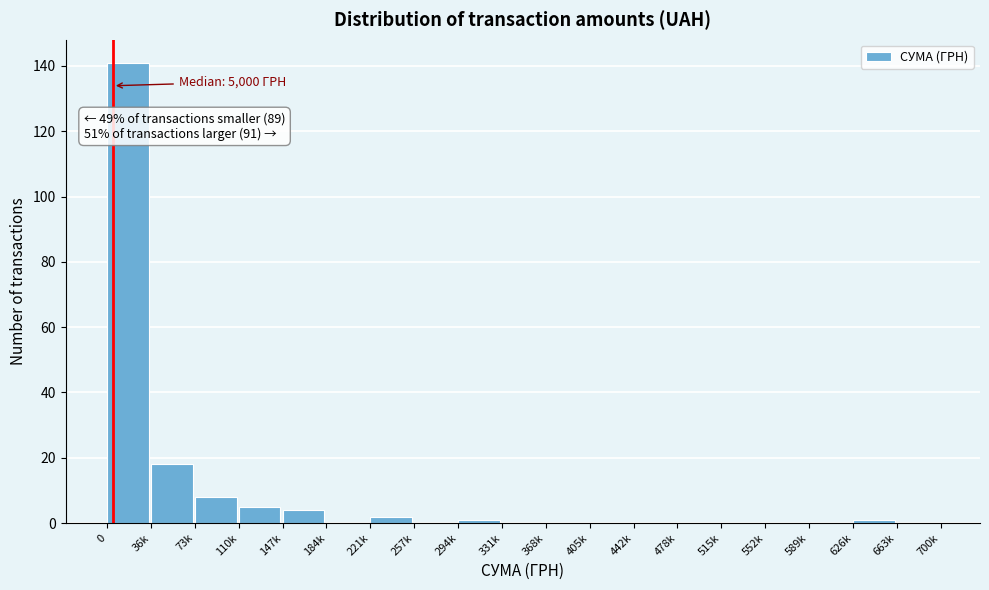

Reading left to right, transcribe all the data shown in this chart.

0=141	36k=18	73k=8	110k=5	147k=4	184k=0	221k=2	257k=0	294k=1	331k=0	368k=0	405k=0	442k=0	478k=0	515k=0	552k=0	589k=0	626k=1	663k=0